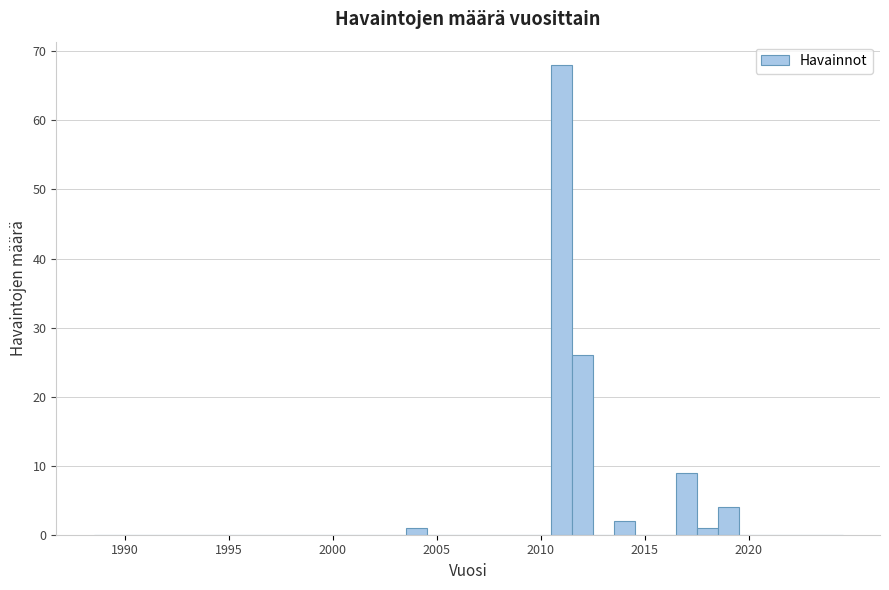

Around what value on the x-axis is the tallest bar? Give the approximate position of its centre, as read against the axis.

2011.0